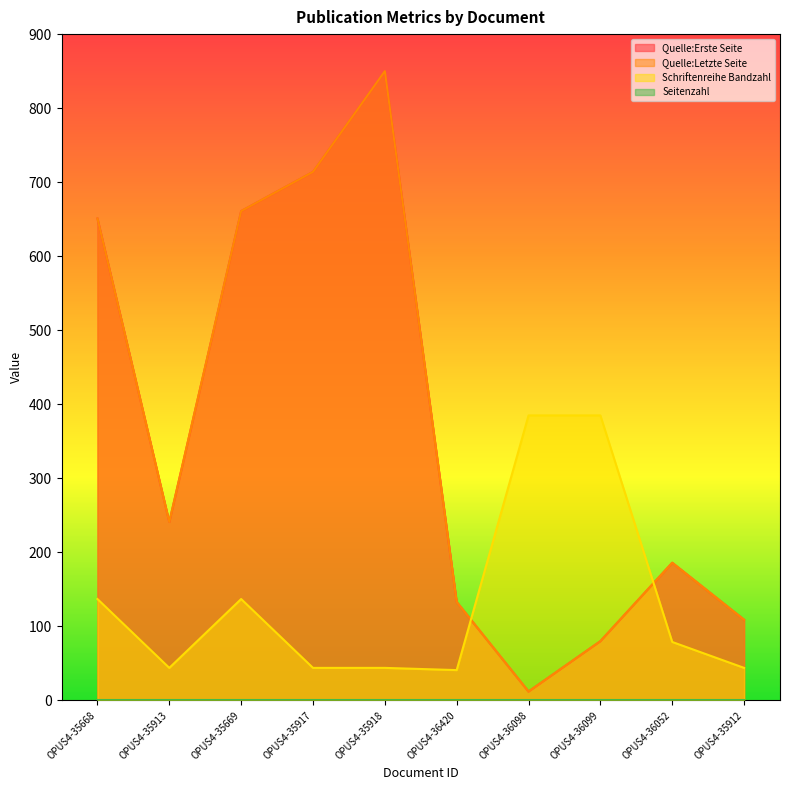

Rank the series by their maximum value, from highest to lowest.

Quelle:Erste Seite, Quelle:Letzte Seite, Schriftenreihe Bandzahl